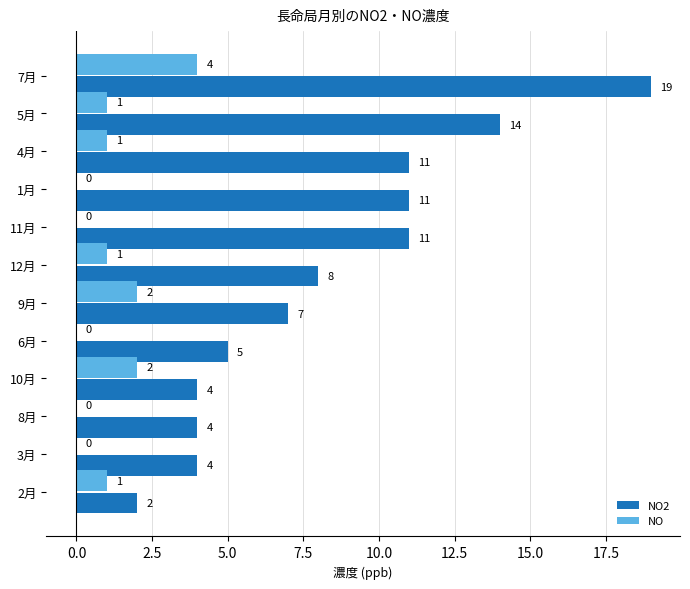

Which series has the largest total across all categories?

NO2